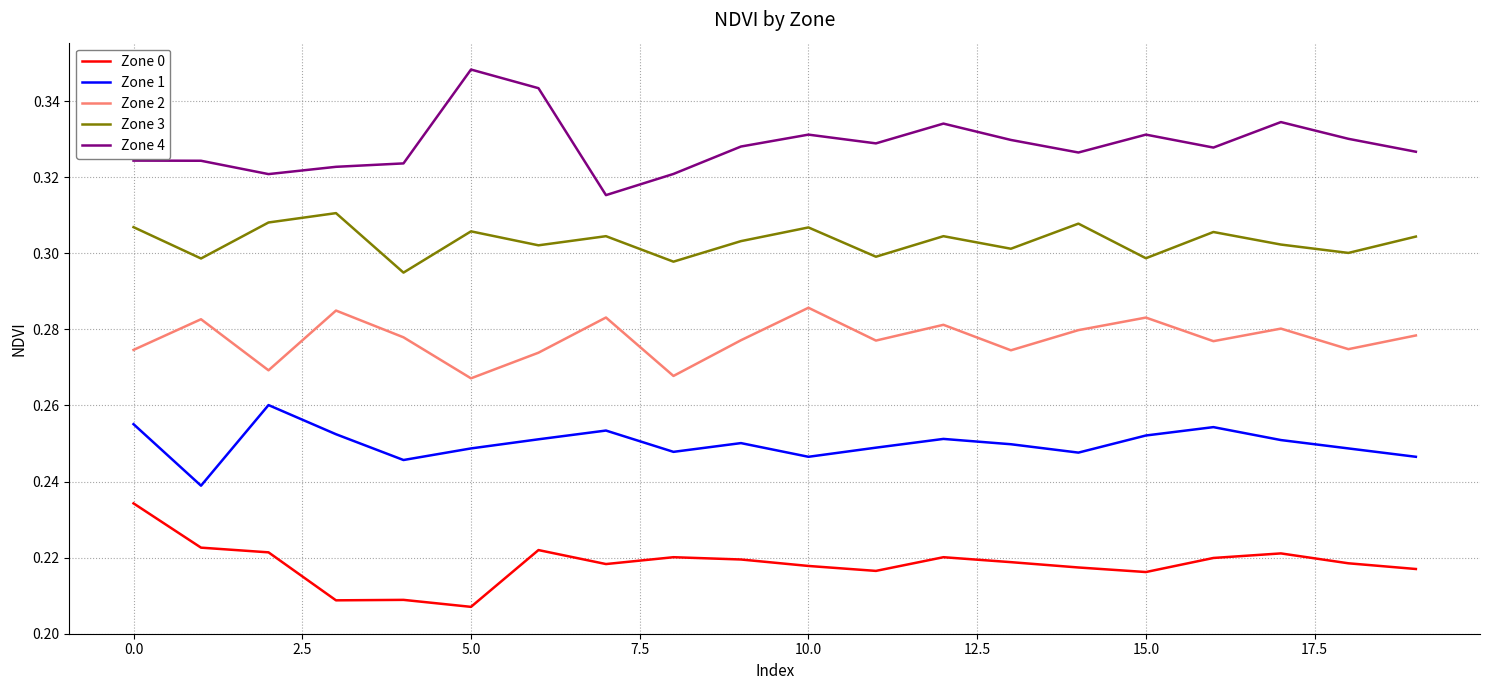

How many categories are shown in the chart?

20